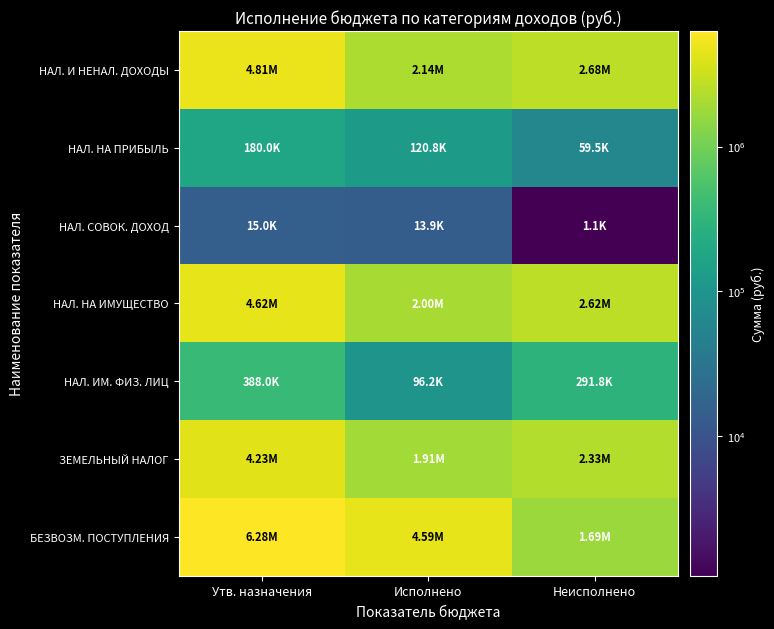

Reading left to right, list all the values displayed in this chart.

НАЛ. И НЕНАЛ. ДОХОДЫ: Утв. назначения=4814000.0	Исполнено=2136014.7	Неисполнено=2678301.1
НАЛ. НА ПРИБЫЛЬ: Утв. назначения=180000.0	Исполнено=120783.7	Неисполнено=59532.1
НАЛ. СОВОК. ДОХОД: Утв. назначения=15000.0	Исполнено=13911.4	Неисполнено=1088.6
НАЛ. НА ИМУЩЕСТВО: Утв. назначения=4619000.0	Исполнено=2001319.6	Неисполнено=2617680.4
НАЛ. ИМ. ФИЗ. ЛИЦ: Утв. назначения=388000.0	Исполнено=96234.7	Неисполнено=291765.3
ЗЕМЕЛЬНЫЙ НАЛОГ: Утв. назначения=4231000.0	Исполнено=1905085.0	Неисполнено=2325915.0
БЕЗВОЗМ. ПОСТУПЛЕНИЯ: Утв. назначения=6278648.2	Исполнено=4590909.0	Неисполнено=1687739.3